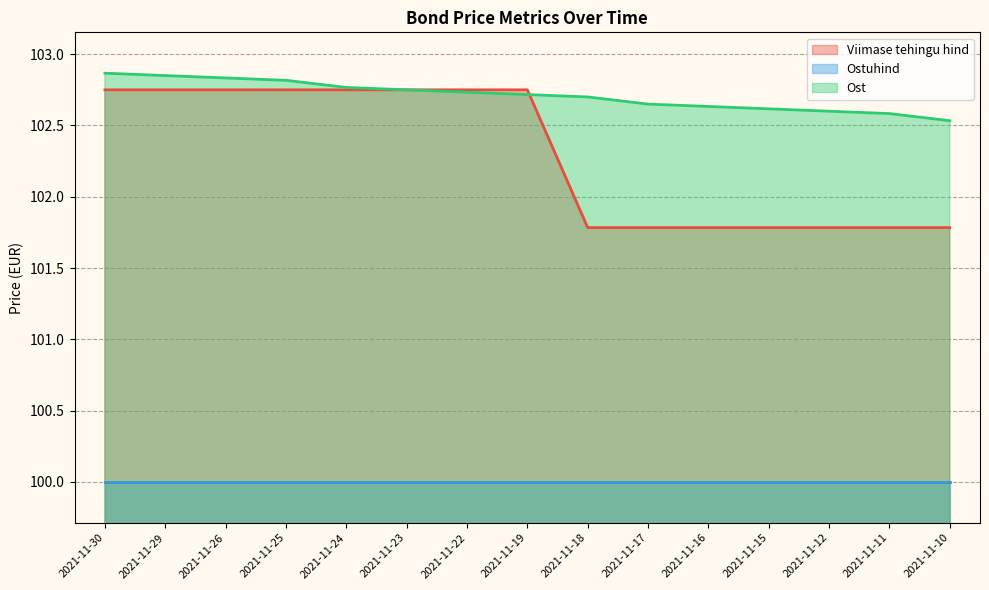

How many Ost values are between 102 and 103?

15